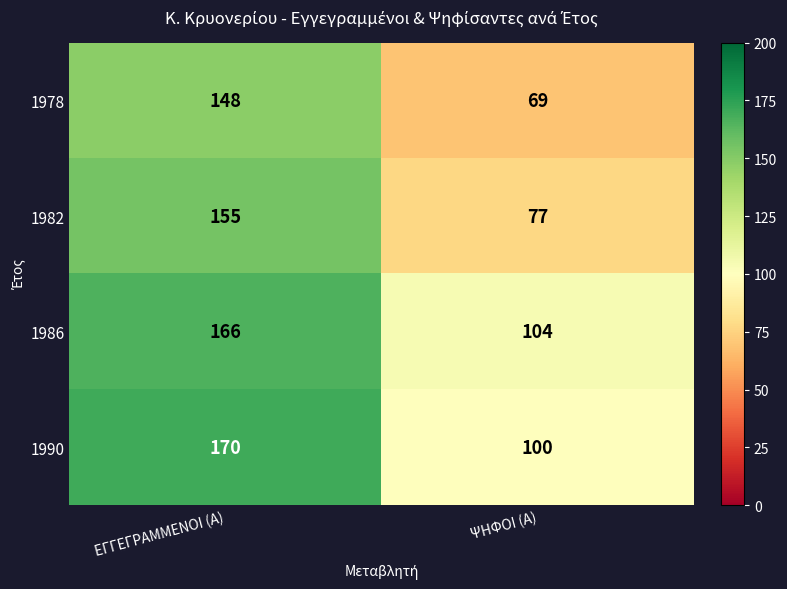

Which label corresponds to the smallest value in the chart?

ΨΗΦΟΙ (Α)